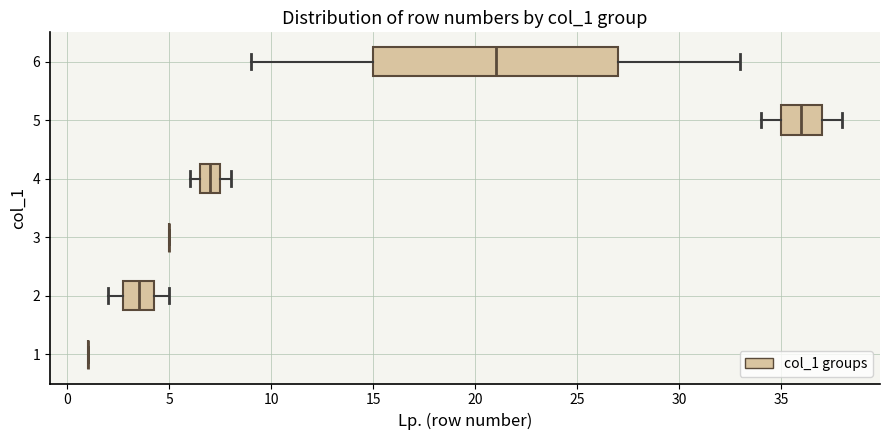

Which box is the widest, from its left edge to its right edge?

6